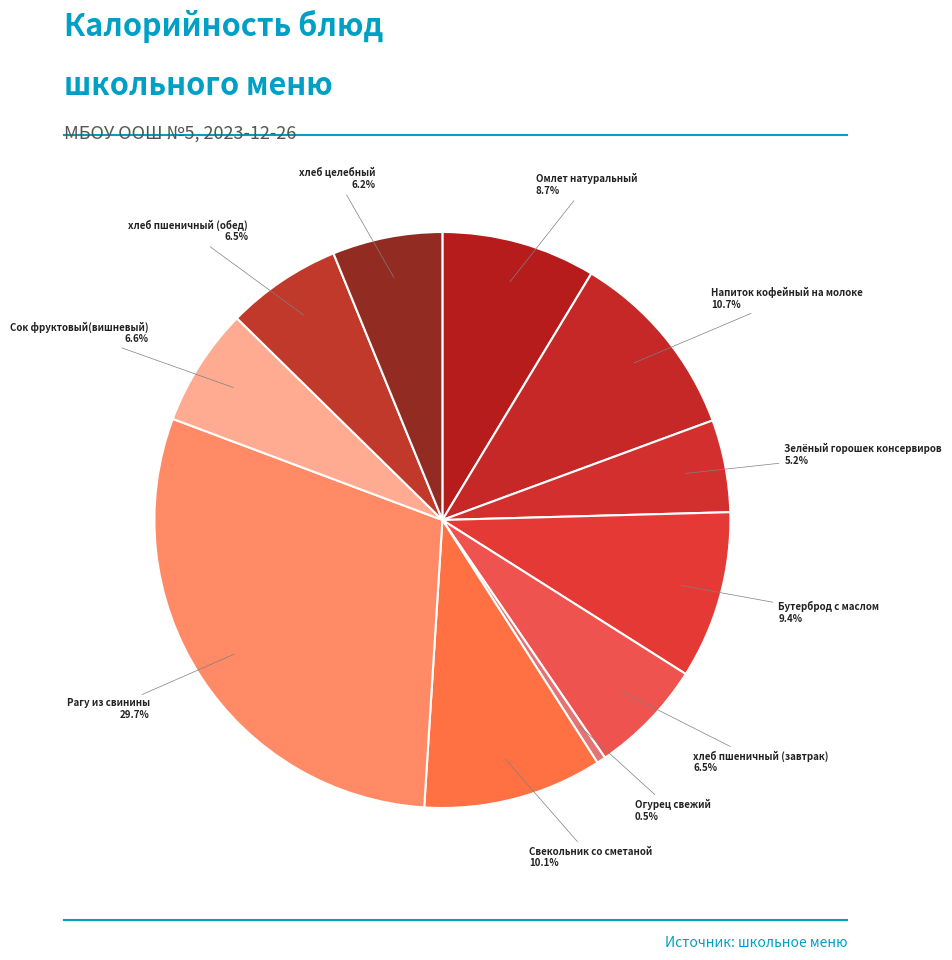

How many segments does this pie chart have?

11